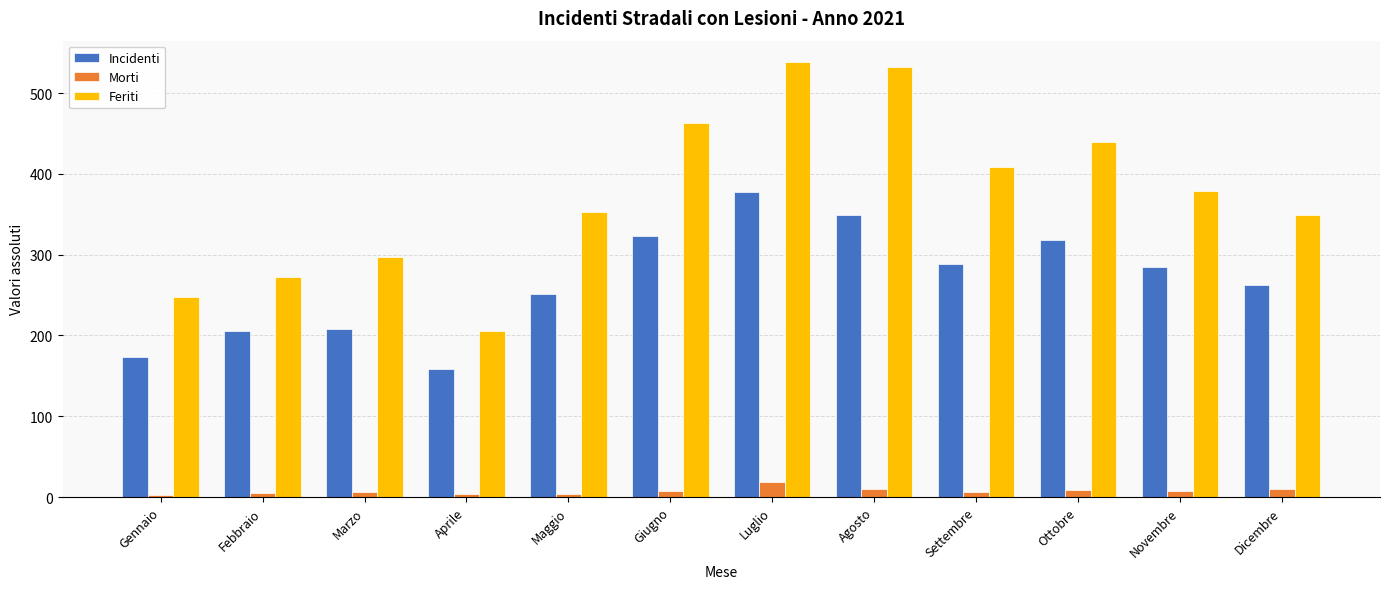

What is the difference between the Feriti values at Marzo and Febbraio?

25